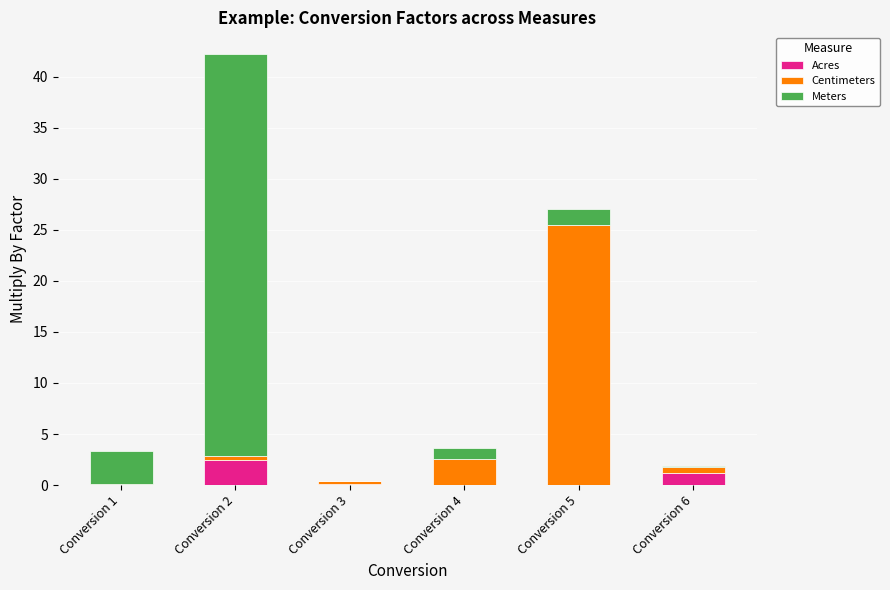

What is the highest value of the Acres series?

2.5